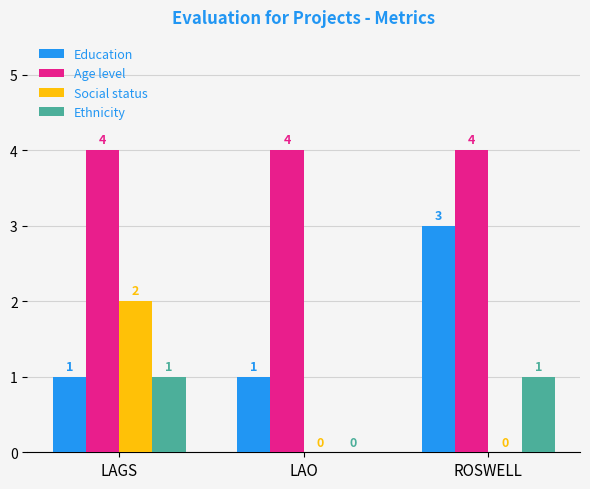

At which label is Ethnicity closest to 0?

LAO